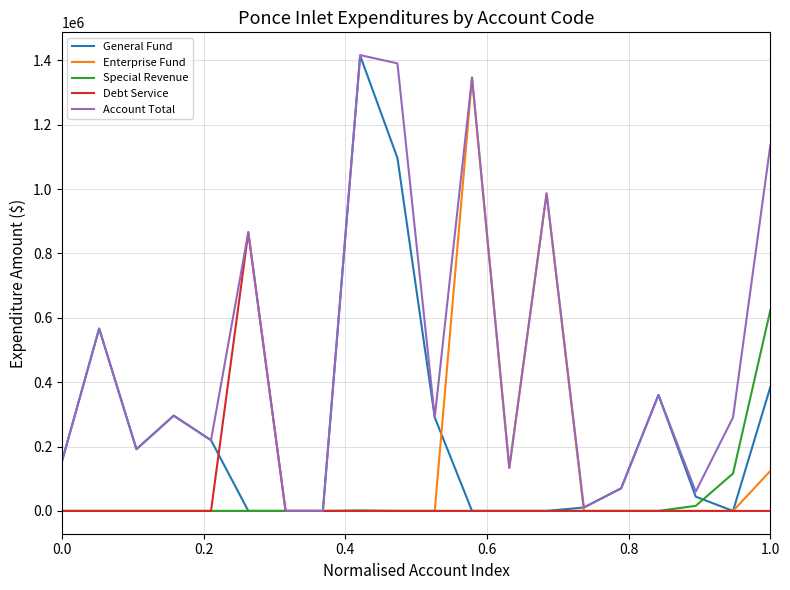

What are all the series names shown in the legend?

General Fund, Enterprise Fund, Special Revenue, Debt Service, Account Total